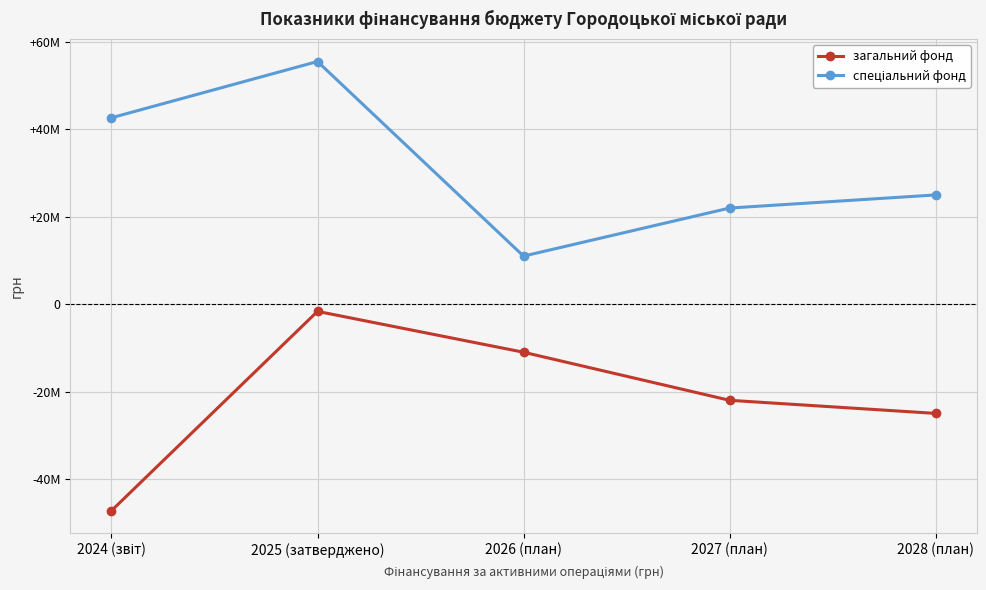

Between 2028 (план) and 2027 (план), which is larger?

2027 (план)